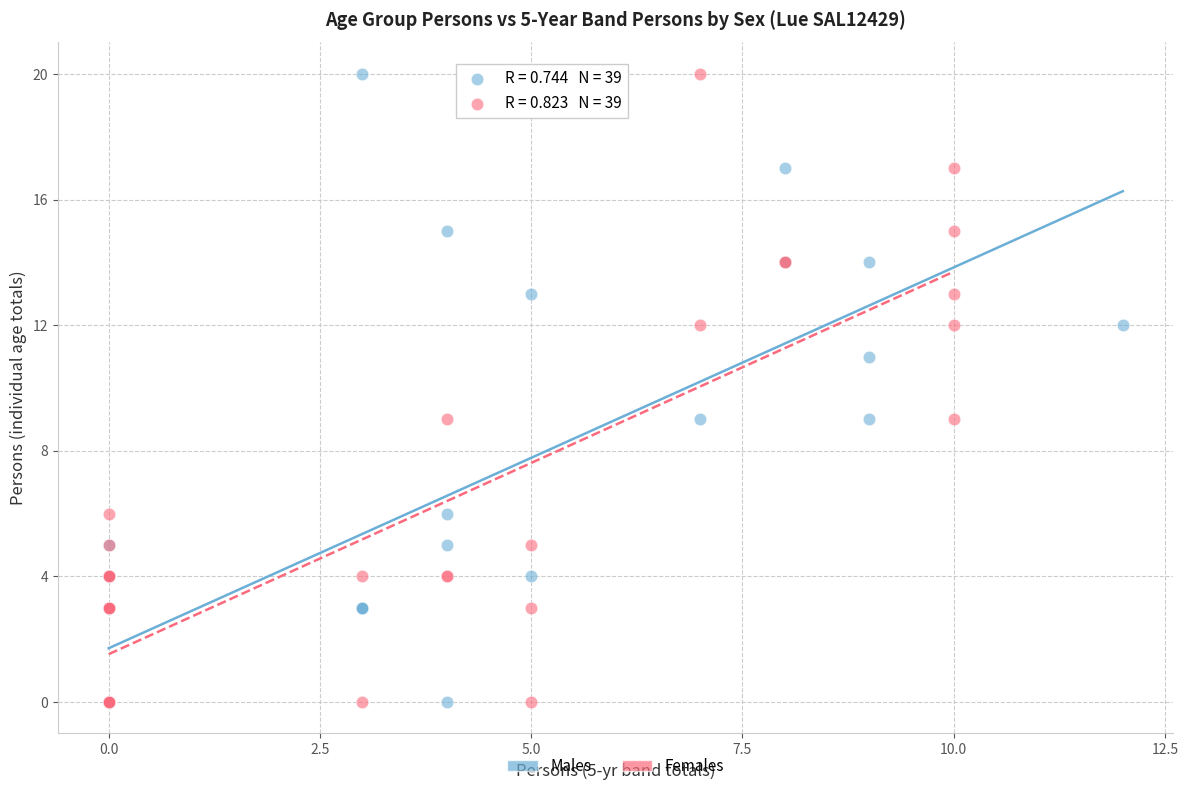

What are all the series names shown in the legend?

Males, Females